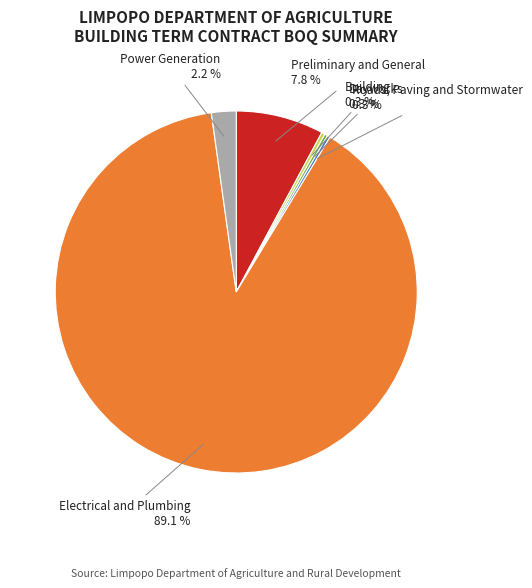

Is there any slice that represents more than half of the pie?

Yes